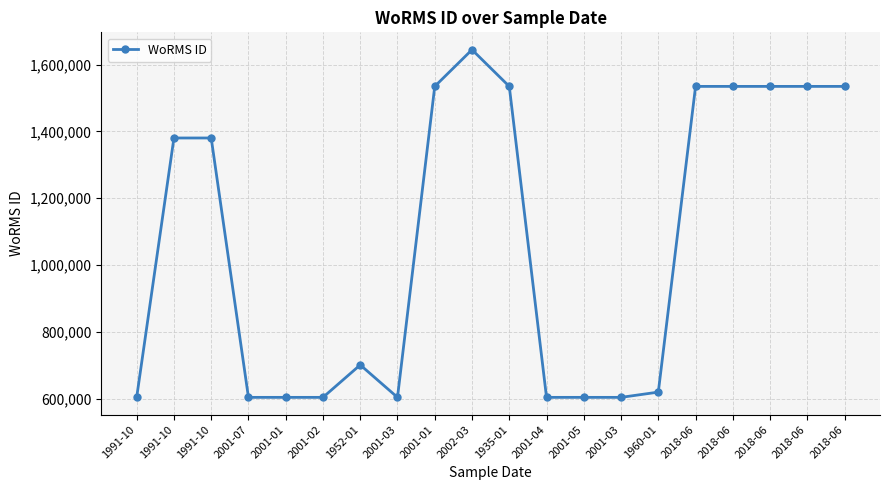

Which has a higher value, 2001-03 or 2001-07?

2001-03